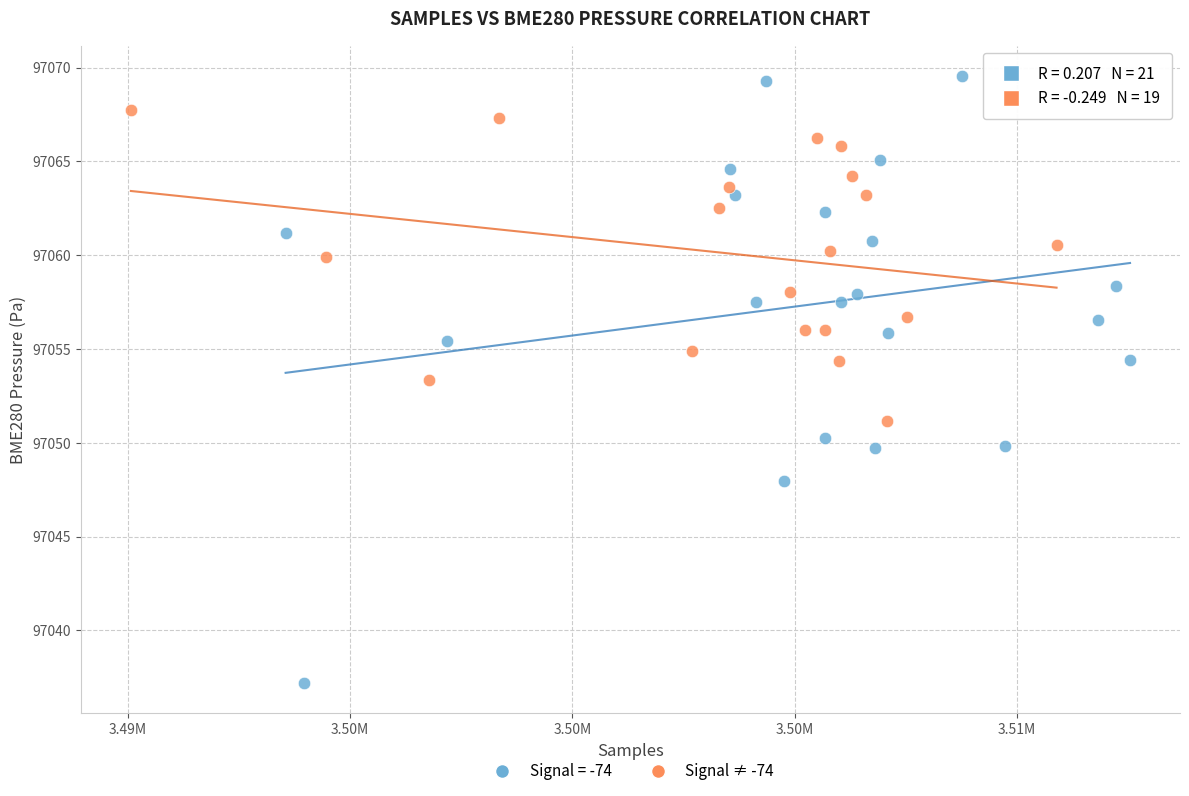

Which series has the widest spread of Y values?

Signal = -74